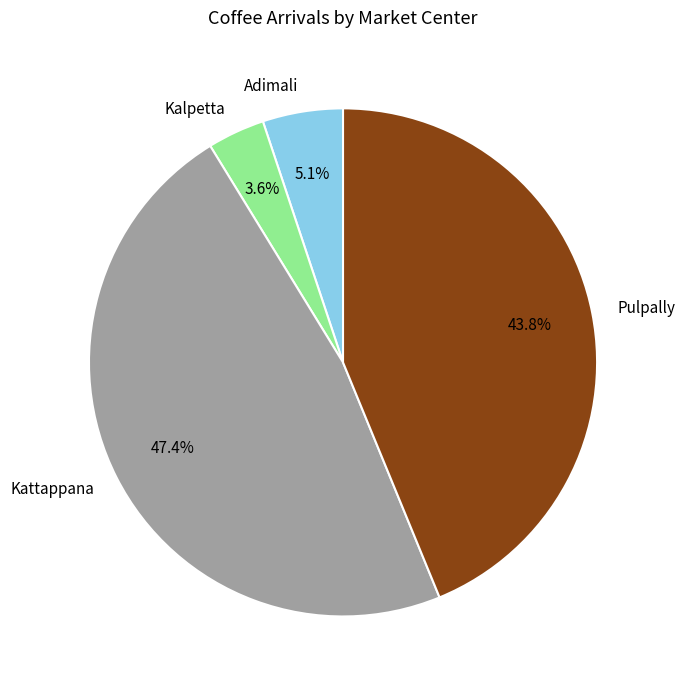

Which category has the smallest portion of the pie?

Kalpetta